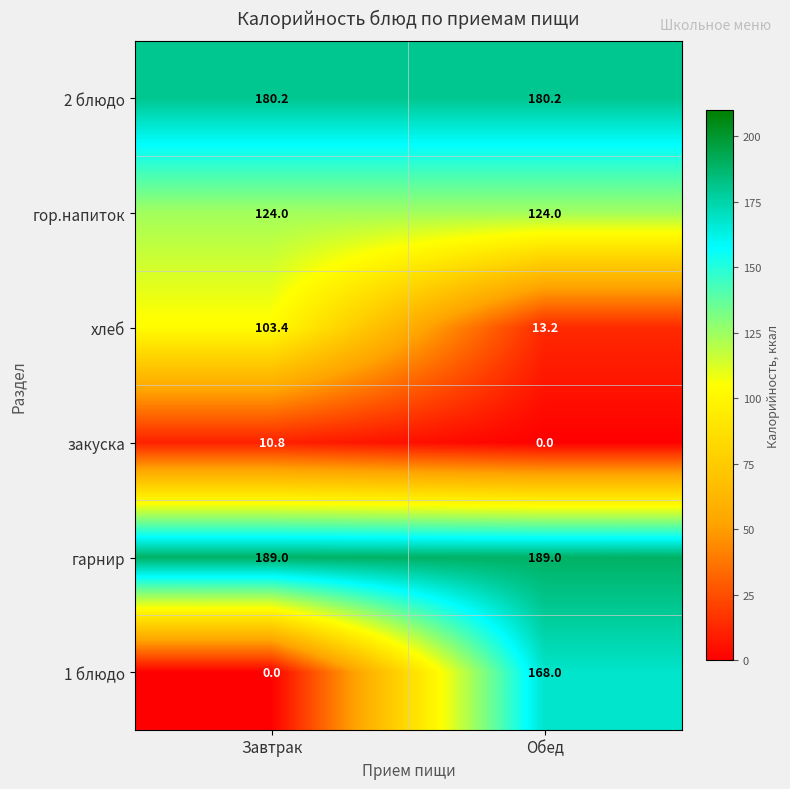

At Завтрак, list the series in order from largest to smallest.

гарнир, 2 блюдо, гор.напиток, хлеб, закуска, 1 блюдо